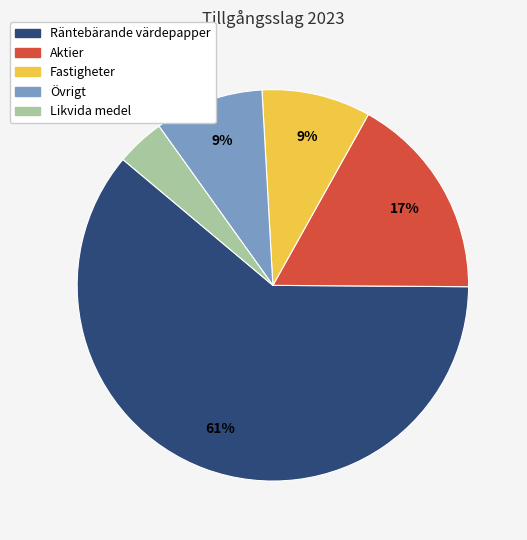

Combined, do Räntebärande värdepapper and Fastigheter account for over 50%?

Yes